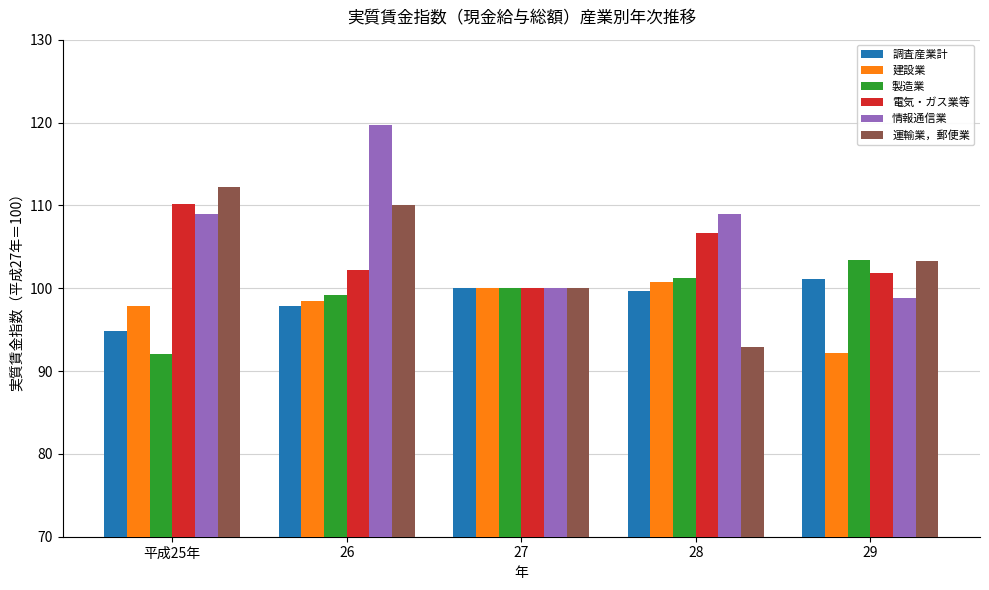

What is the difference between the 運輸業，郵便業 values at 27 and 26?

10.0